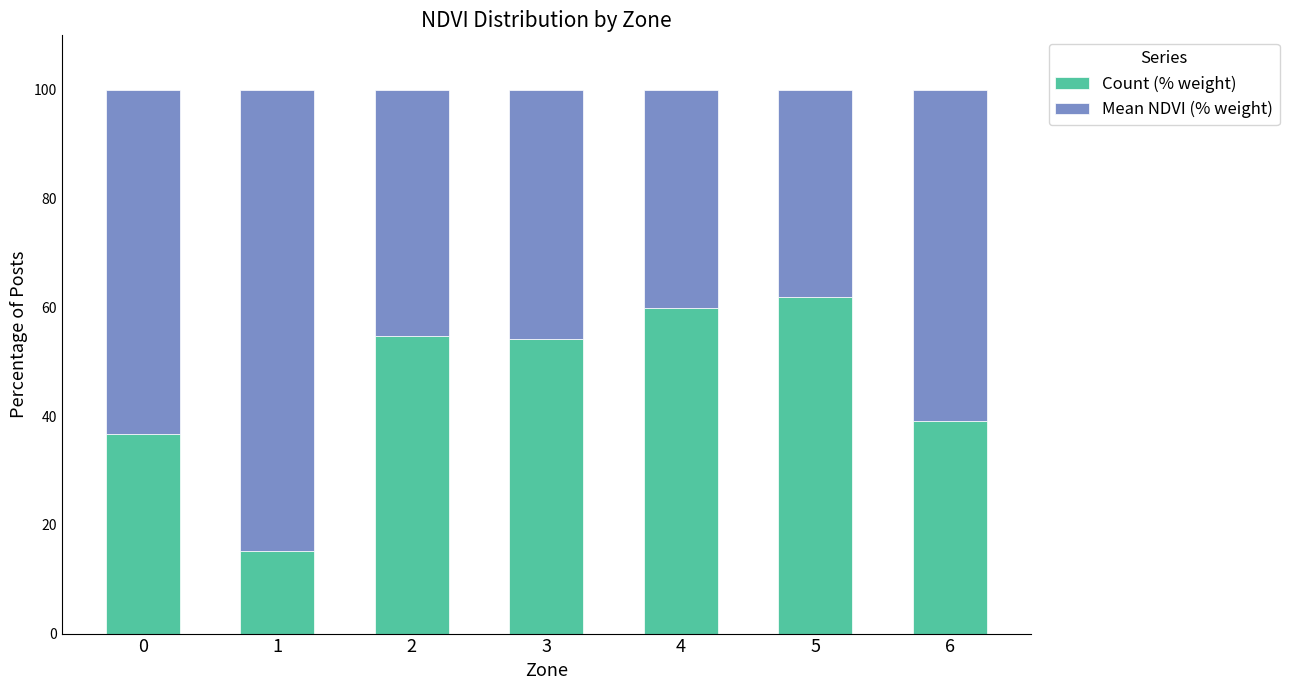

What is the approximate value of Count (% weight) at 1?

15.1